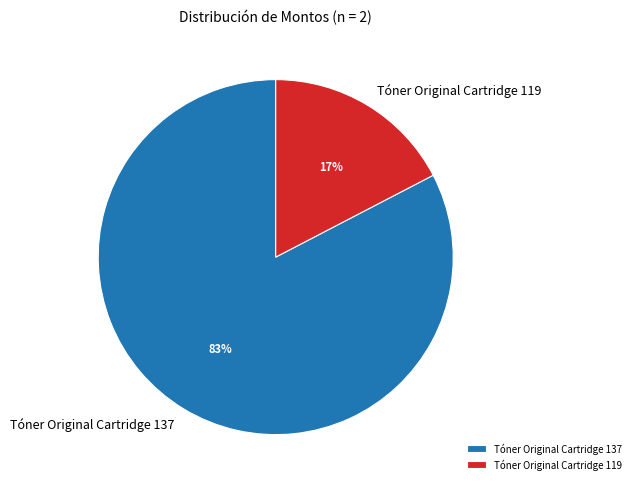

Which slice is the largest?

Tóner Original Cartridge 137